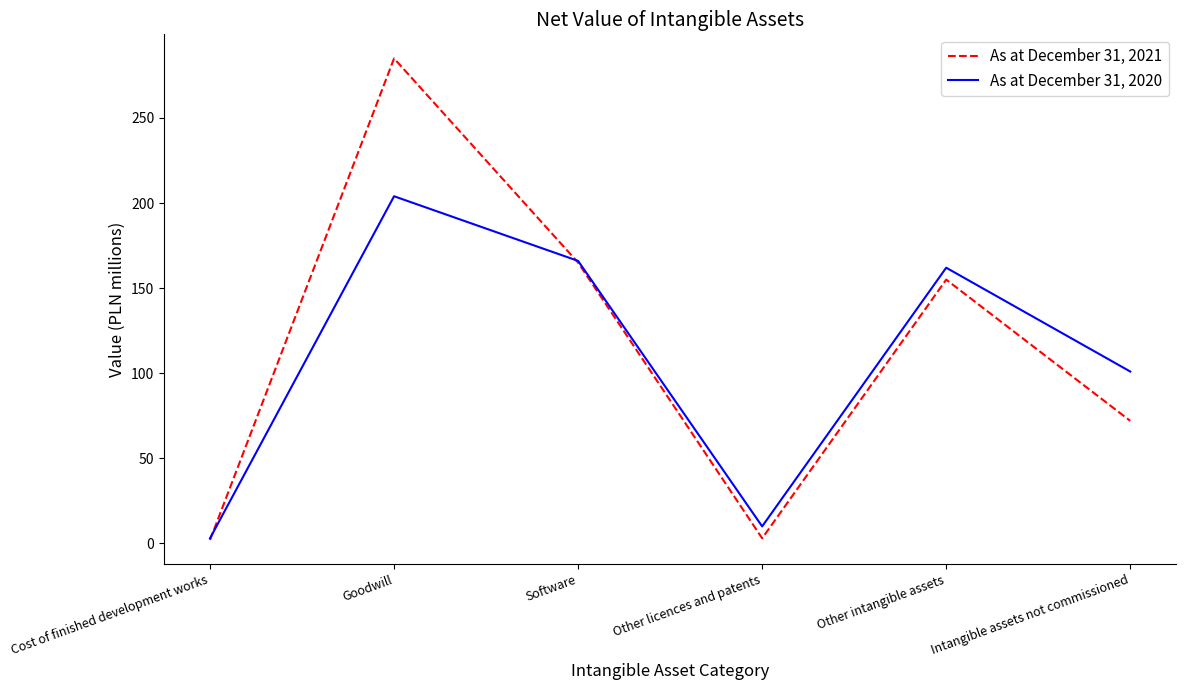

At Software, list the series in order from largest to smallest.

As at December 31, 2020, As at December 31, 2021